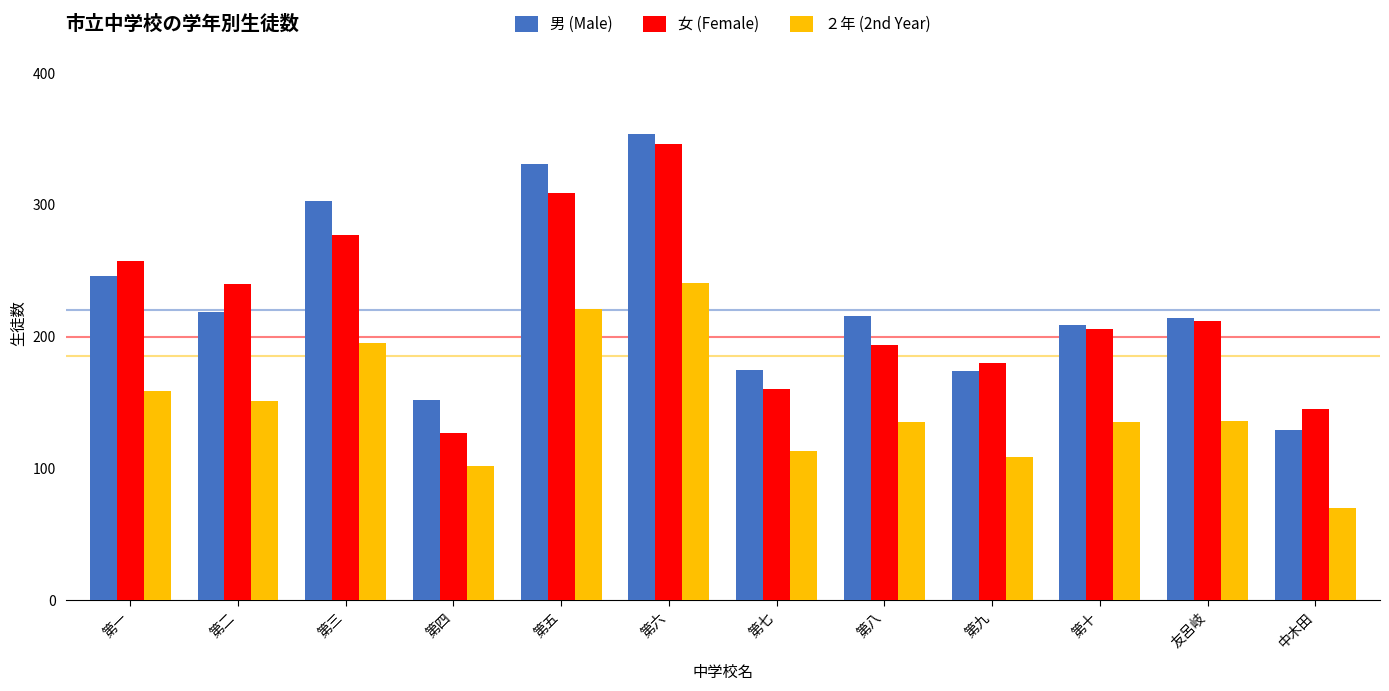

True or false: 男 (Male) has a value of 349 at 第八.

False